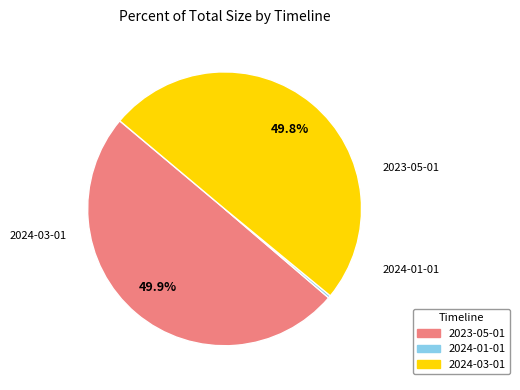

Which slice is the smallest?

2024-01-01